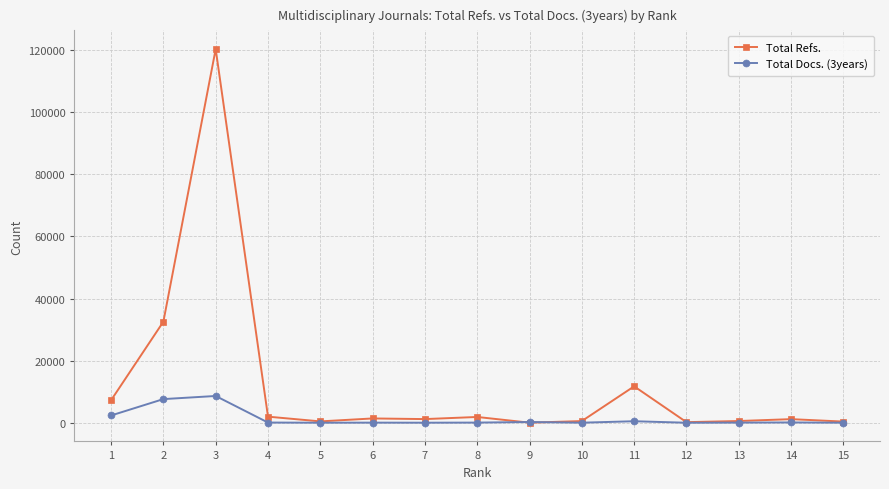

At which label is Total Refs. closest to 60170?

2